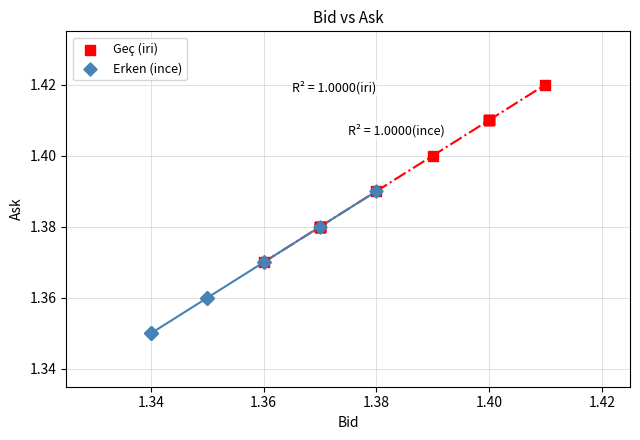

Which series reaches the minimum Y coordinate?

Erken (ince)